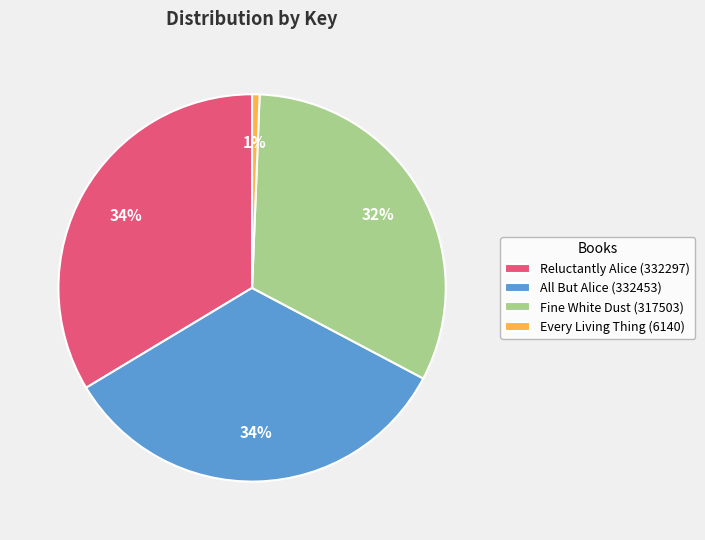

Count the number of slices in the pie.

4